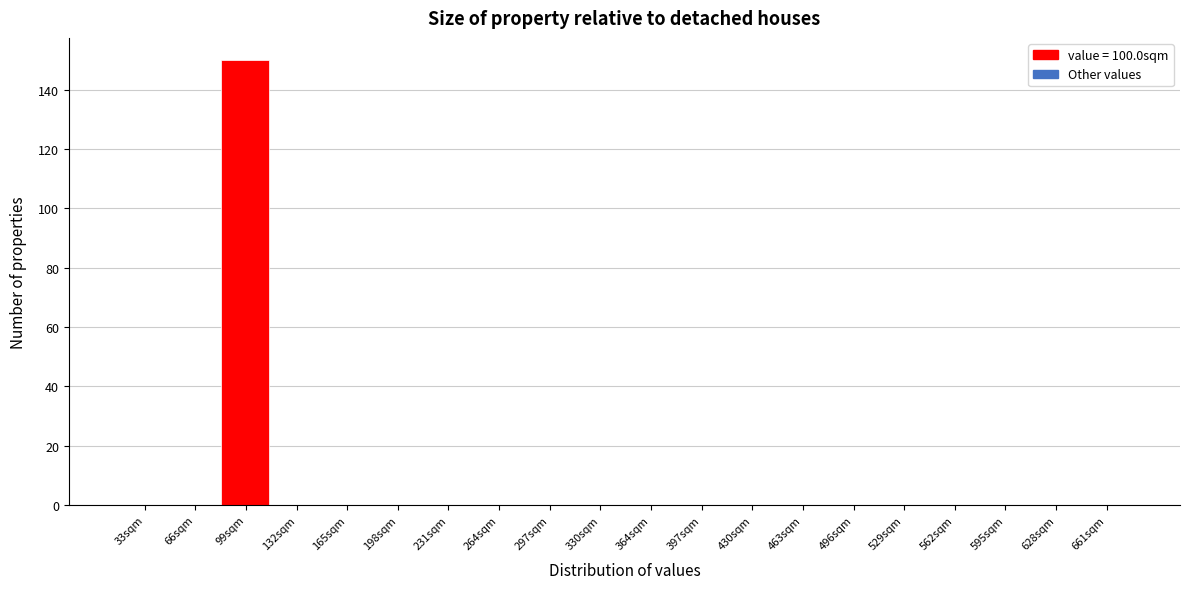

What is the height of the bar covering 80 to 115 on the x-axis? Neither the bar edges nor the heights are printed on the chart, so give them approximately, as read against the axes.

150